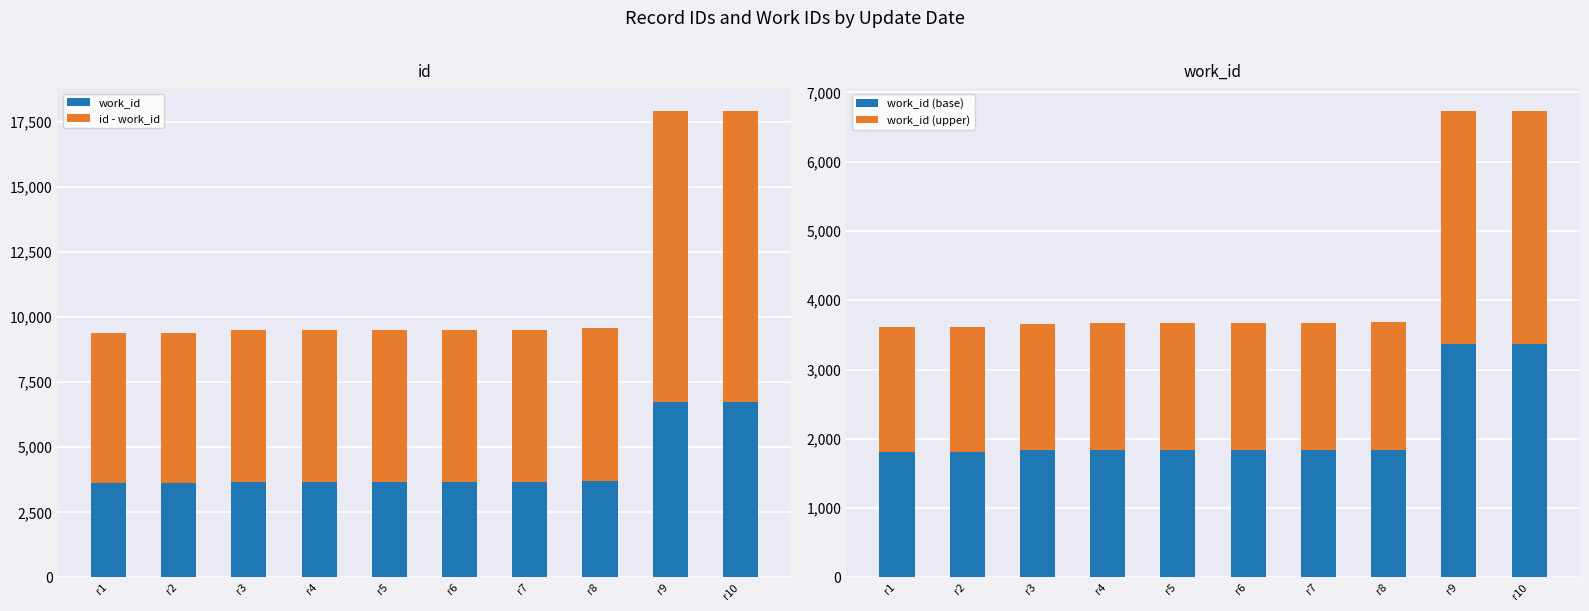

The work_id (upper) series shows 1162 at r1. True or false?

False